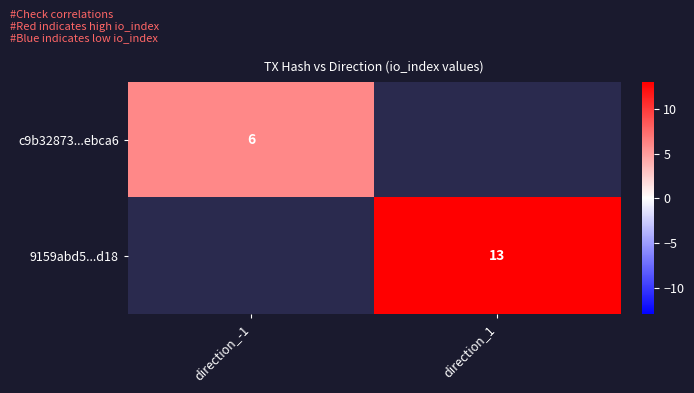

The 9159abd5...d18 series shows 13 at direction_1. True or false?

True